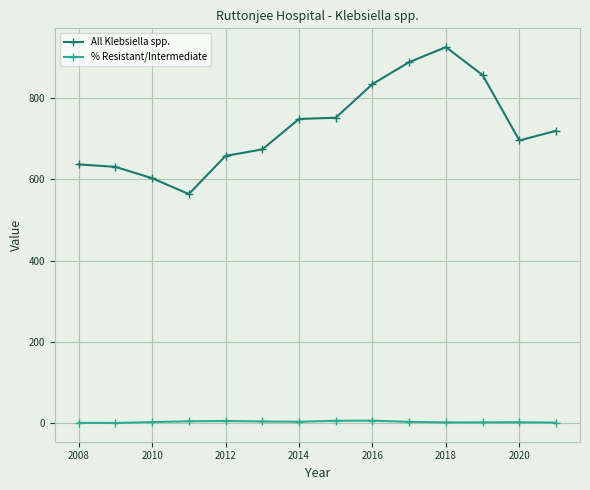

What is the value of the All Klebsiella spp. point at the 10th from the left?

889.0